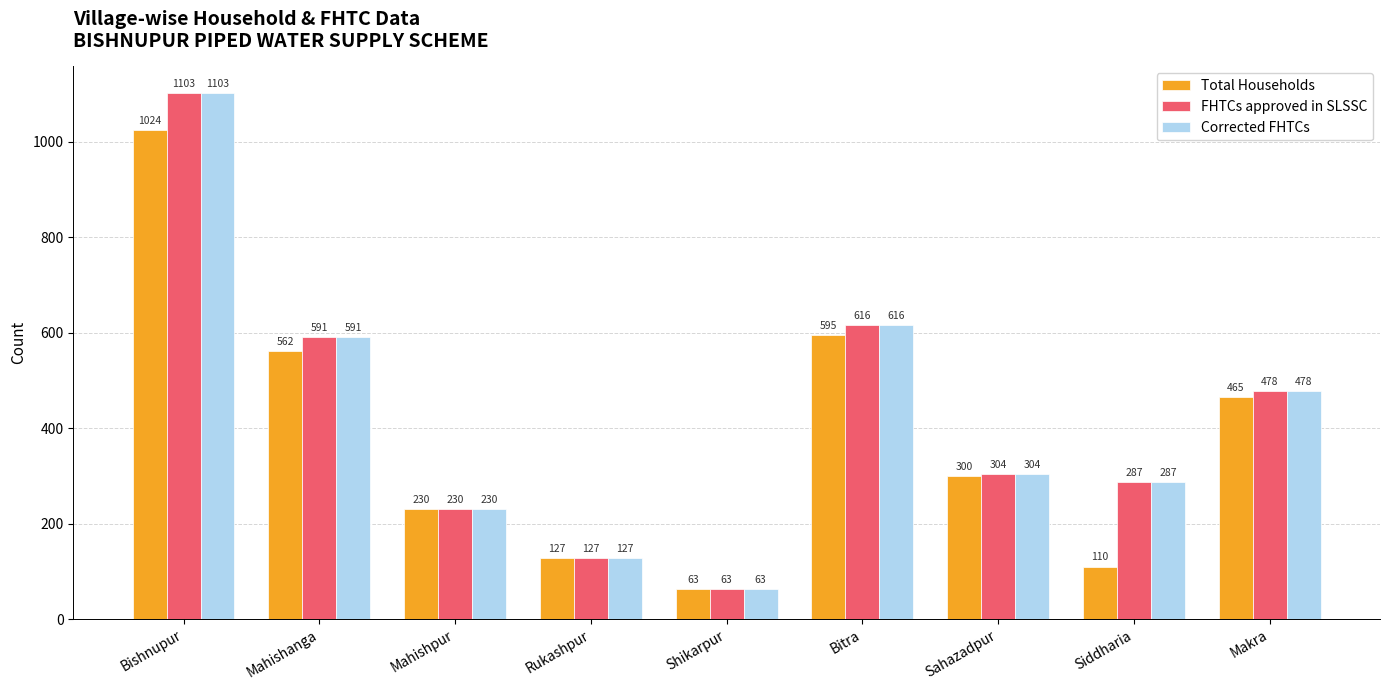

What is the difference between the highest and lowest values at Bishnupur?

79